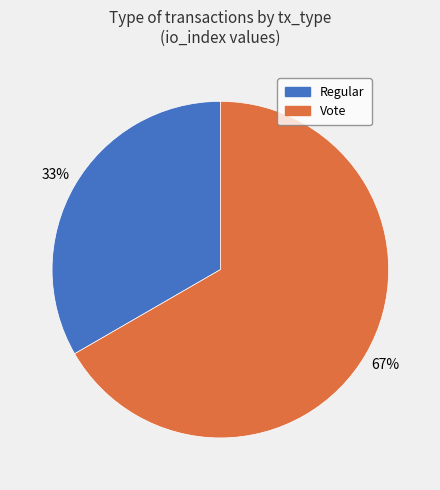

Is Vote the majority of the pie?

Yes